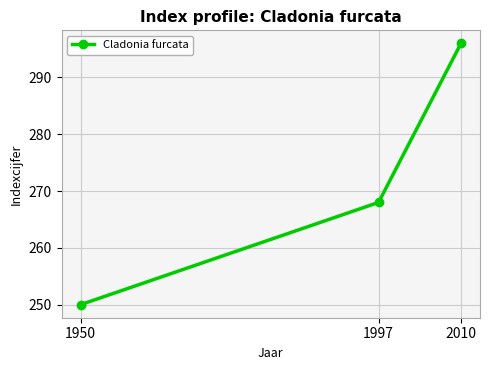

What is the greatest value displayed?

296